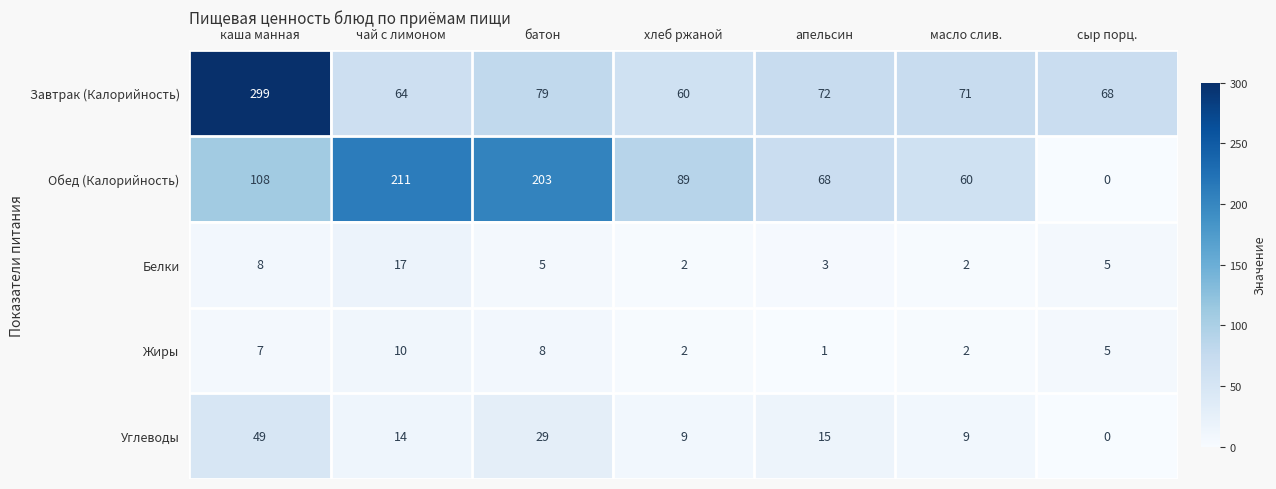

The Углеводы series shows 9 at масло слив.. True or false?

True